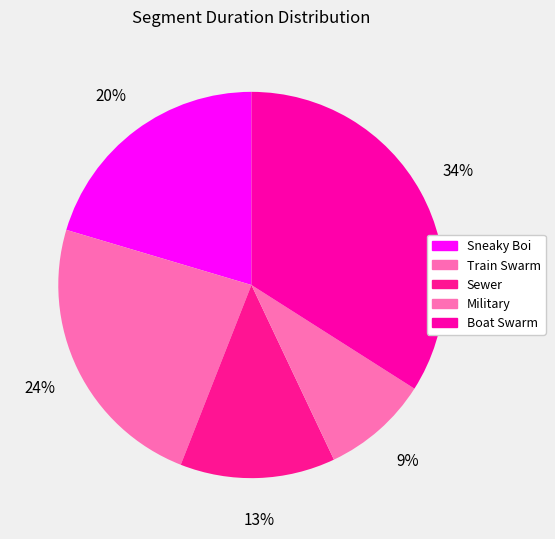

Is it true that Military is 2% of the pie?

False